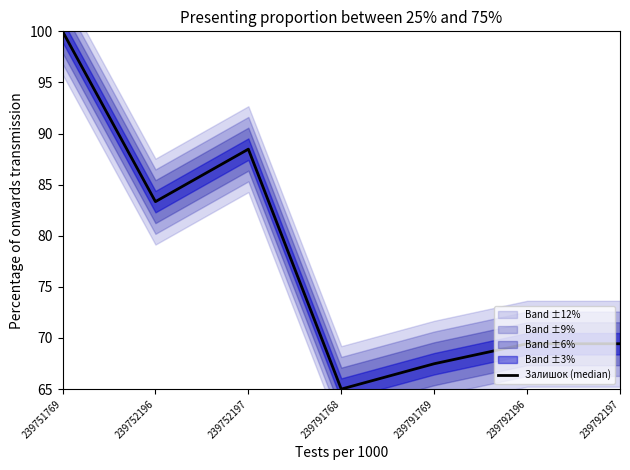

The value at 239792196 is 99.4. True or false?

False